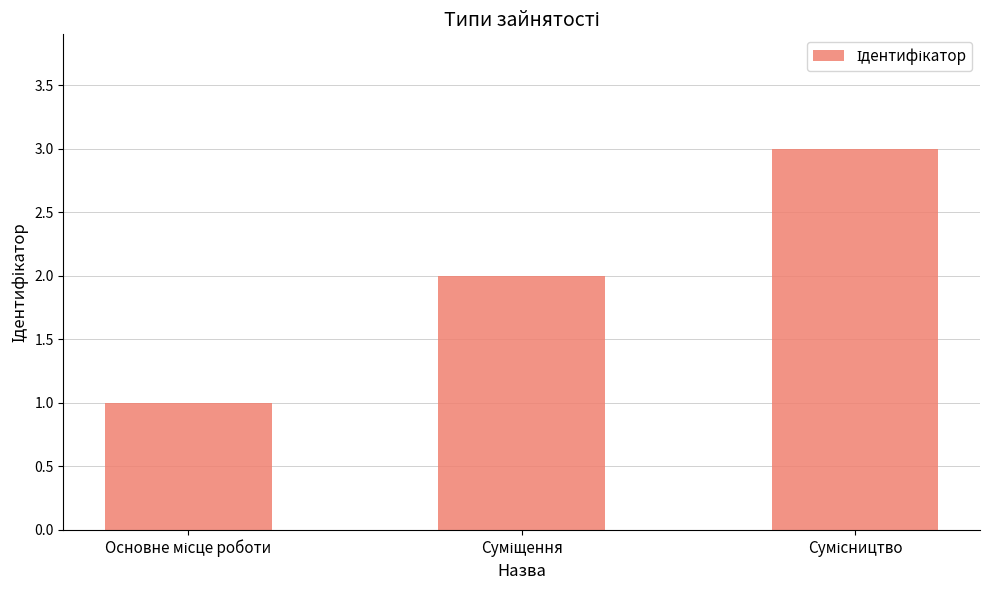

What is the greatest value displayed?

3